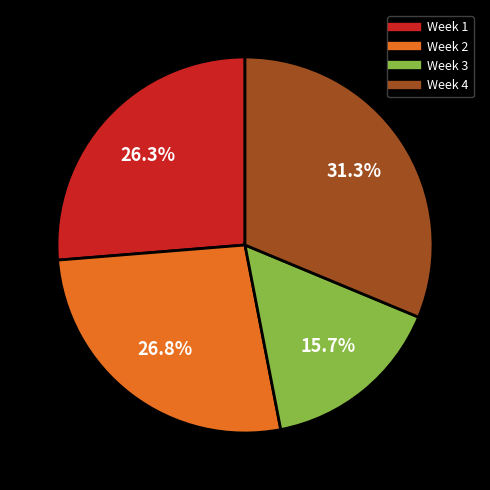

How many segments does this pie chart have?

4